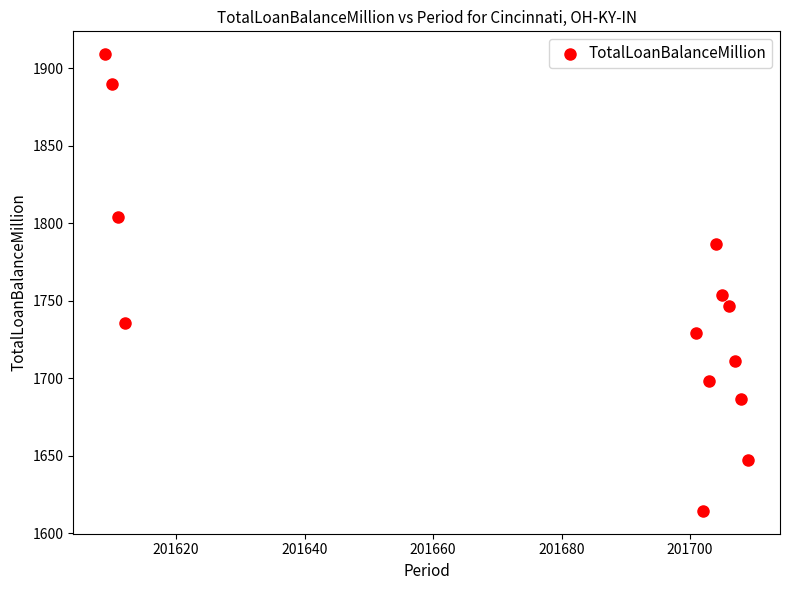

What is the range of Y values (max minus min)?

294.8